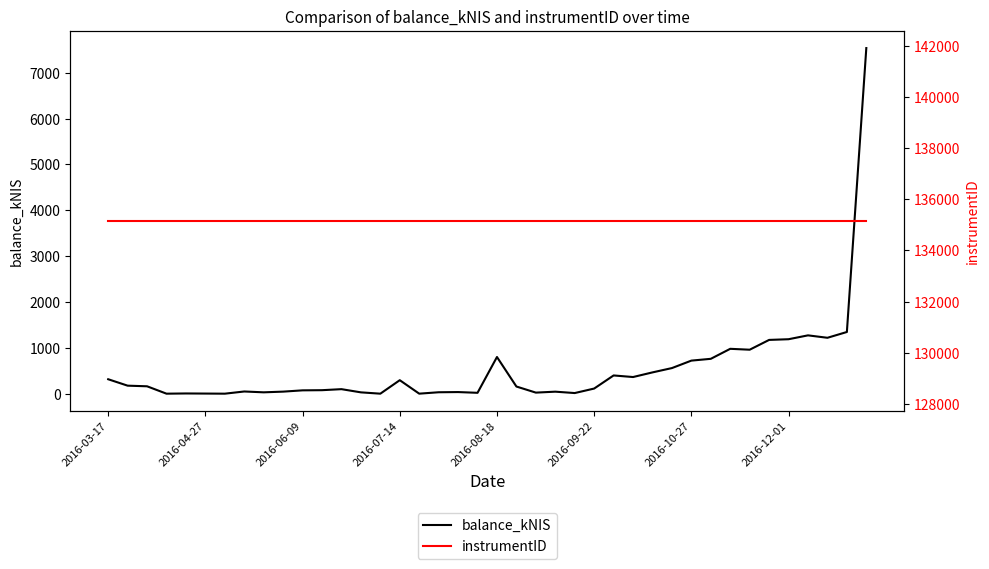

At how many categories does at least one series exceed 131446?

40